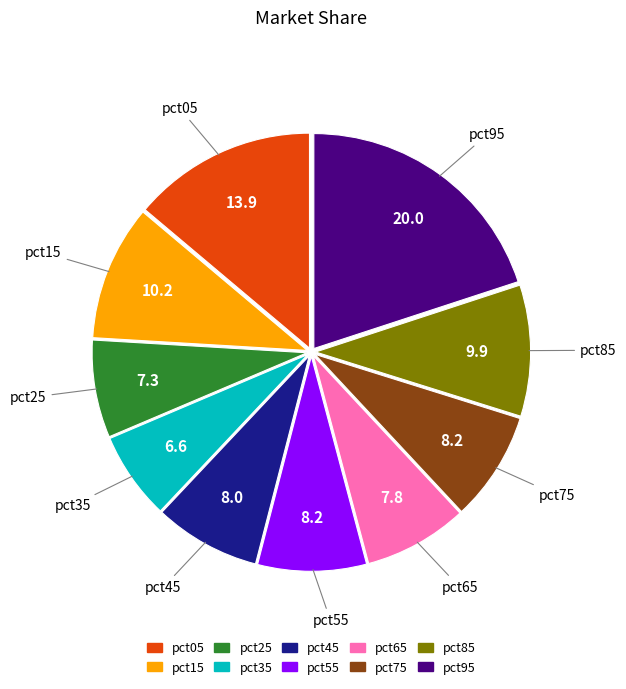

Which slice is the largest?

pct95